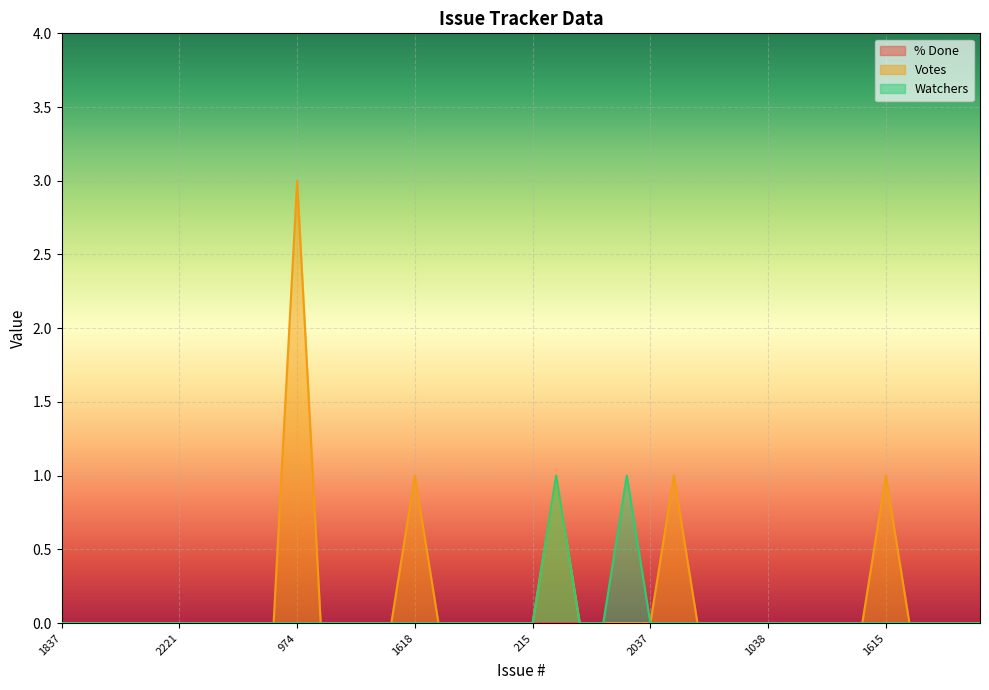

At which label is Watchers closest to 0?

1837